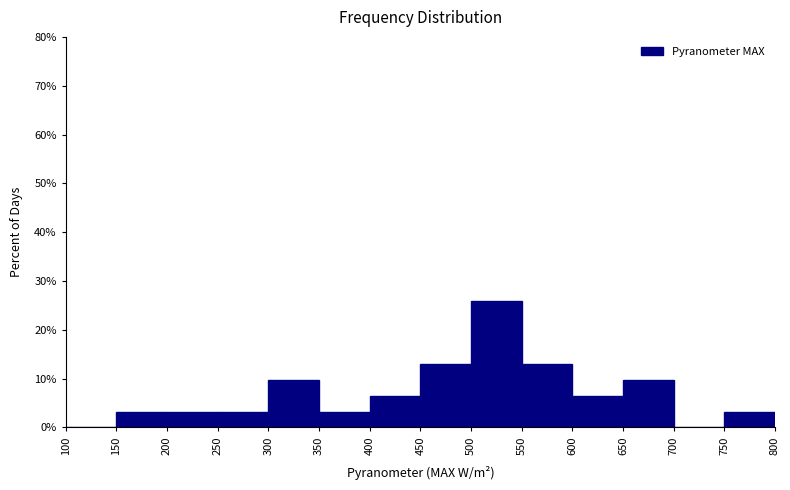

Reading left to right, list every bar in this chart as the range it spans on the x-axis followed by its height. The values are not printed on the chart, so give them approximately, as read against the axis.

100 to 150: 0
150 to 200: 3
200 to 250: 3
250 to 300: 3
300 to 350: 10
350 to 400: 3
400 to 450: 6
450 to 500: 13
500 to 550: 26
550 to 600: 13
600 to 650: 6
650 to 700: 10
700 to 750: 0
750 to 800: 3